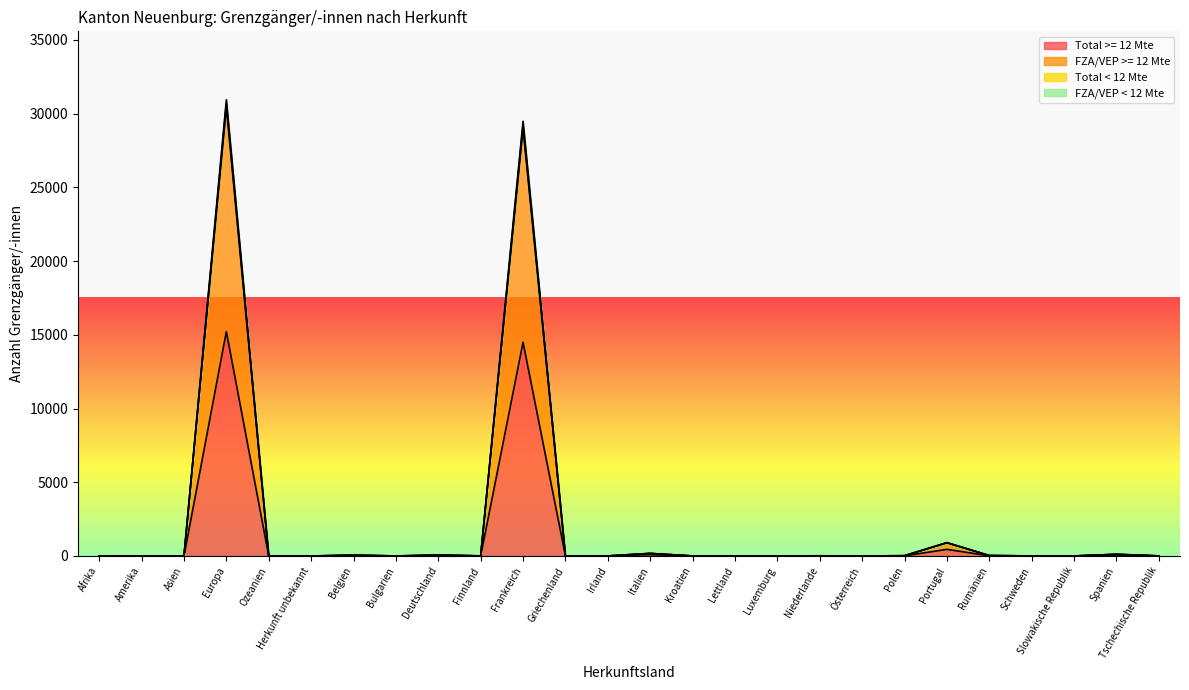

What is the label of the 3rd point from the right?

Slowakische Republik